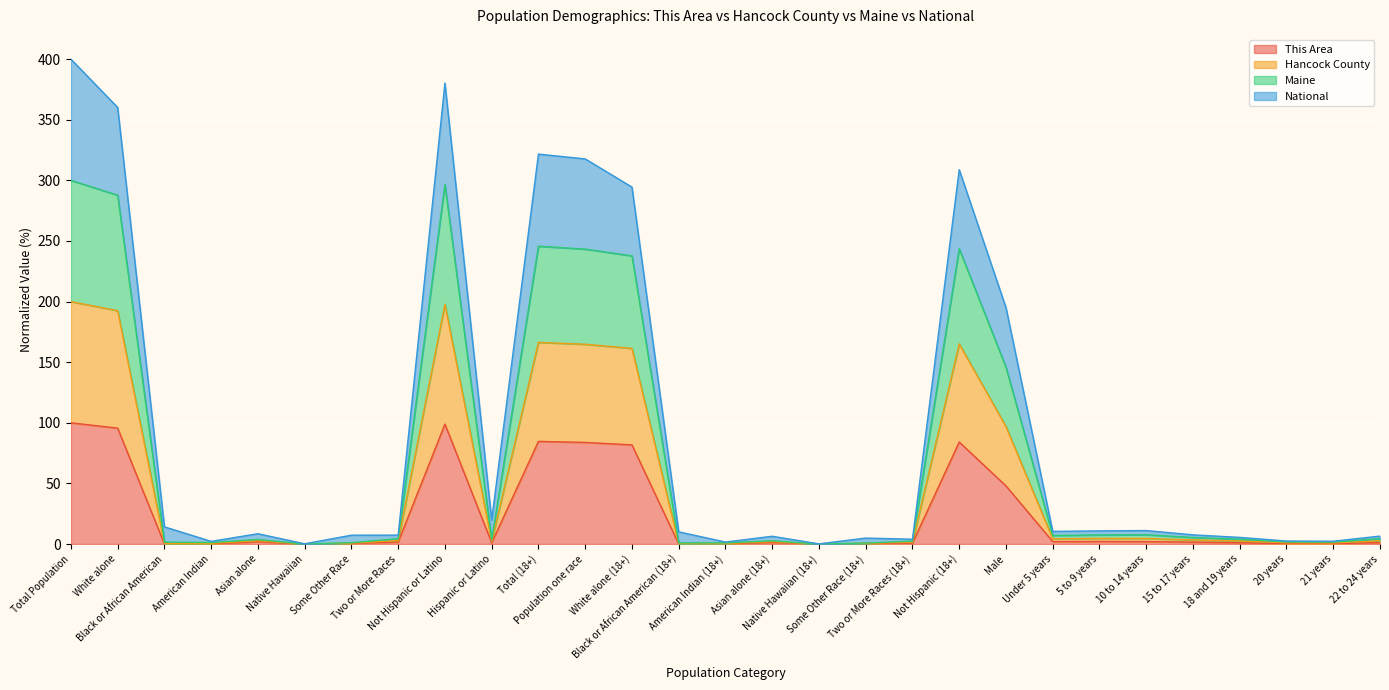

What is the spread (max minus min) of values at Under 5 years?

8.4